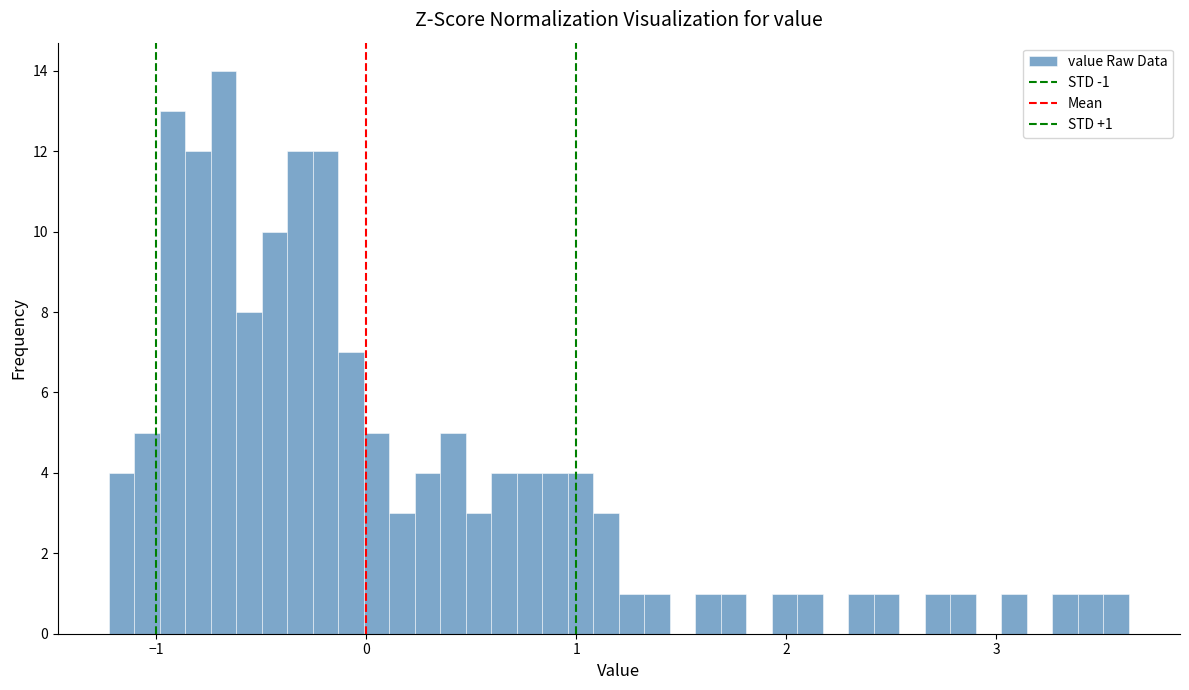

Around what value on the x-axis is the tallest bar? Give the approximate position of its centre, as read against the axis.

-0.7